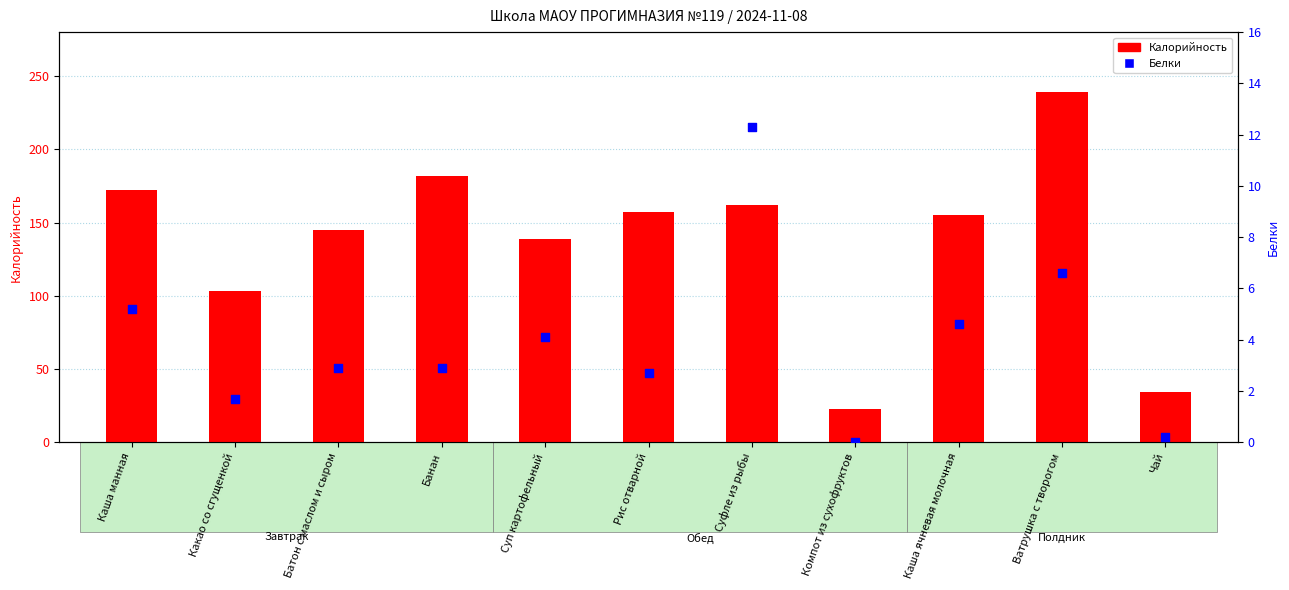

What are all the series names shown in the legend?

Калорийность, Белки